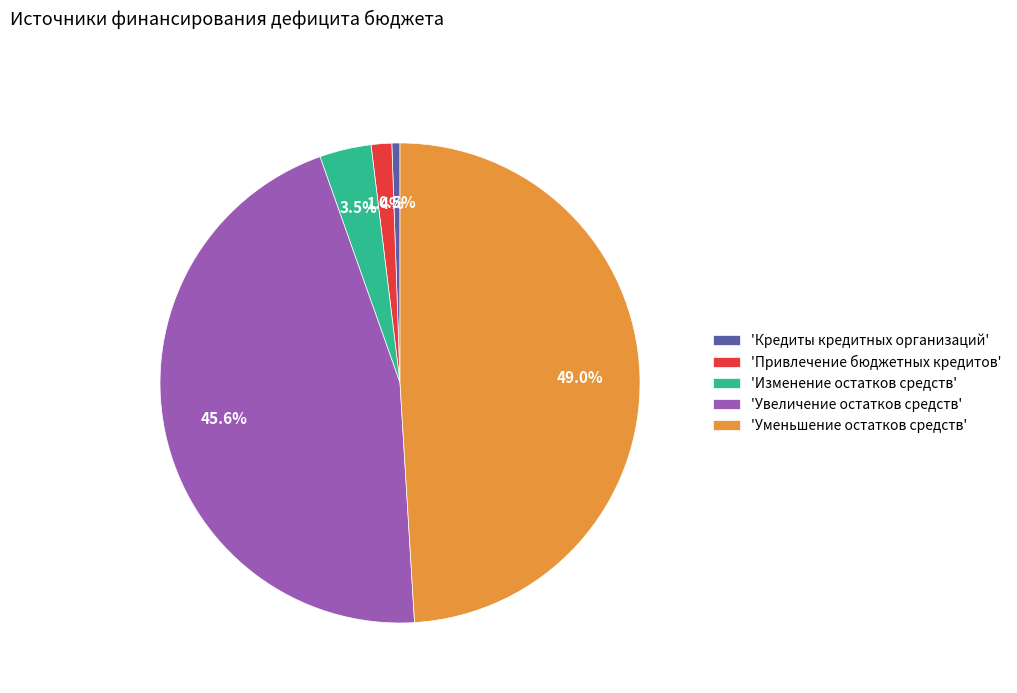

How many segments does this pie chart have?

5